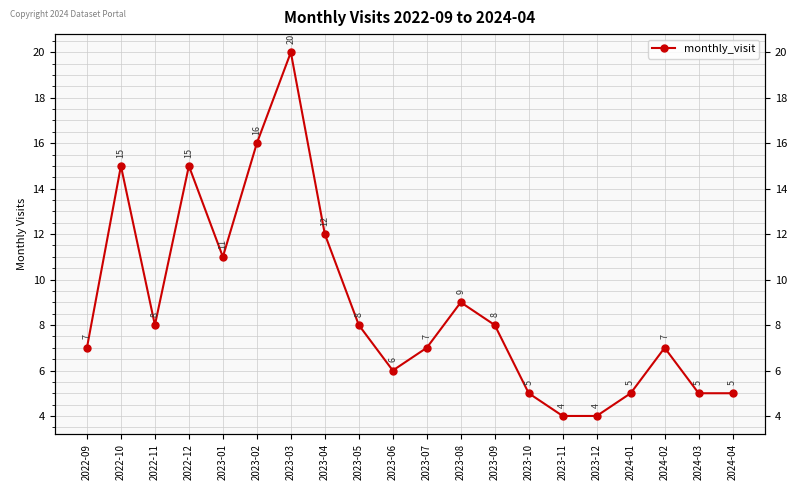

What is the minimum value shown in the chart?

4